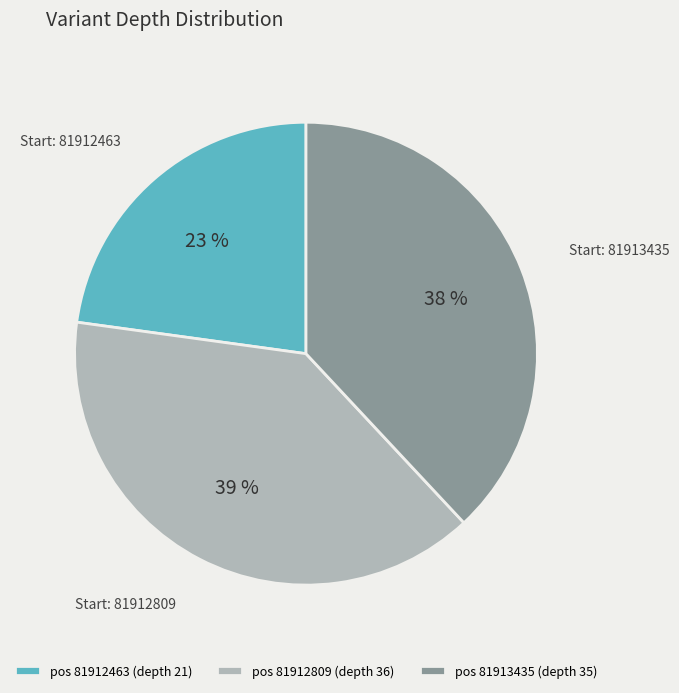

Between pos 81912463 (depth 21) and pos 81913435 (depth 35), which is larger?

pos 81913435 (depth 35)